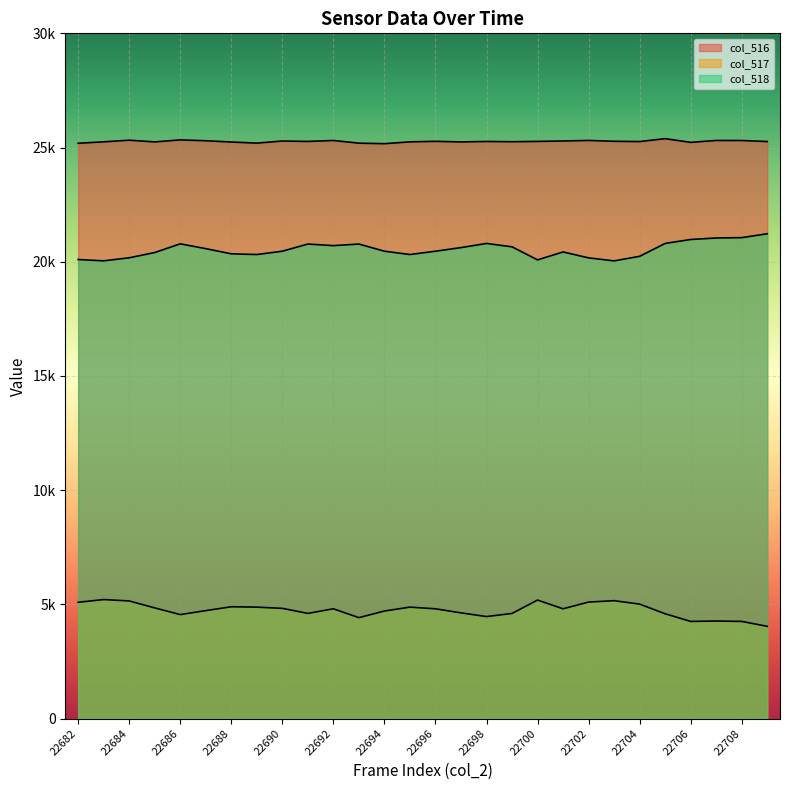

Reading left to right, what are all the values shown in this chart?

col_516: 25188	25250	25322	25247	25335	25298	25242	25194	25285	25268	25309	25192	25169	25249	25272	25246	25266	25255	25269	25287	25311	25274	25262	25389	25227	25310	25308	25263
col_517: 5091	5210	5149	4844	4551	4725	4895	4878	4824	4604	4805	4417	4708	4878	4805	4627	4465	4602	5188	4805	5100	5161	5011	4587	4253	4270	4253	4038
col_518: 20097	20040	20173	20403	20784	20573	20347	20316	20461	20775	20705	20775	20461	20316	20461	20619	20801	20653	20081	20429	20169	20038	20238	20802	20974	21040	21055	21225